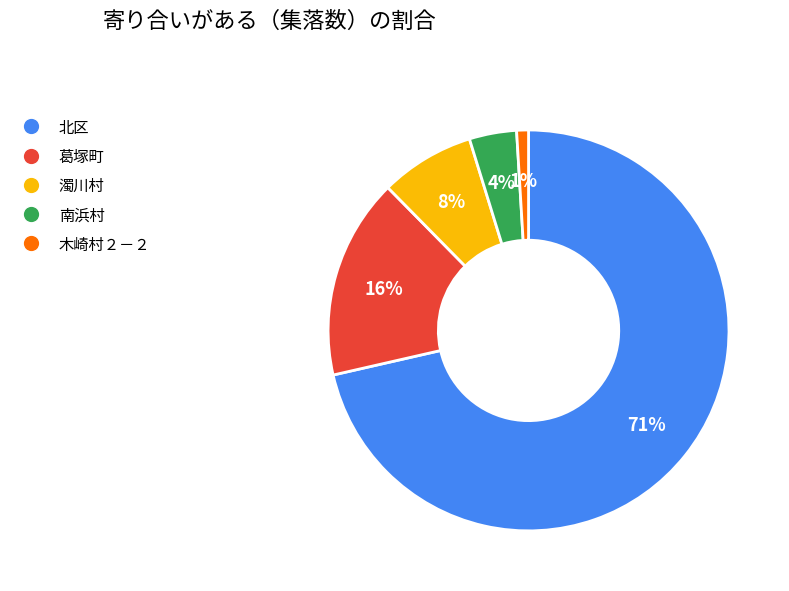

The 濁川村 slice represents 8% of the pie. True or false?

True